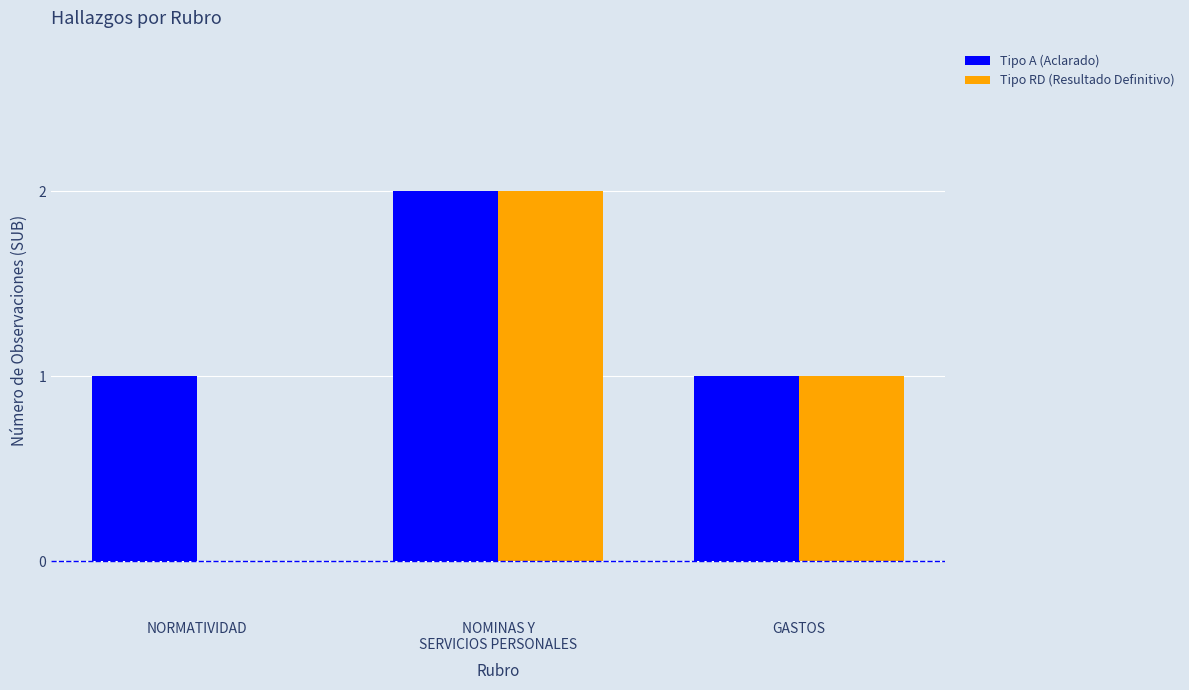

At which category does the chart reach its peak across all series?

NOMINAS Y
SERVICIOS PERSONALES